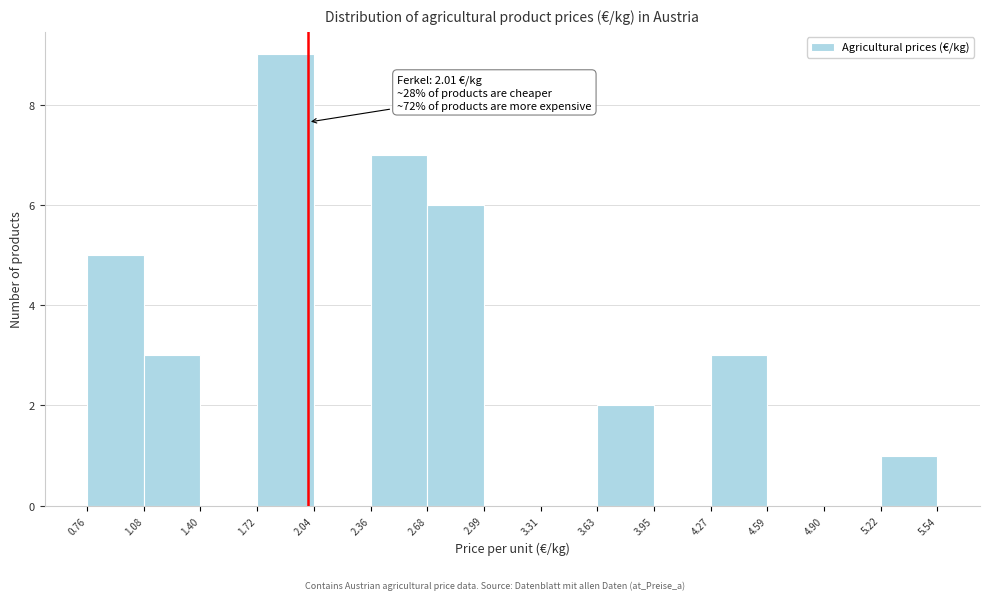

Which range on the x-axis has the tallest bar?

1.72 to 2.04